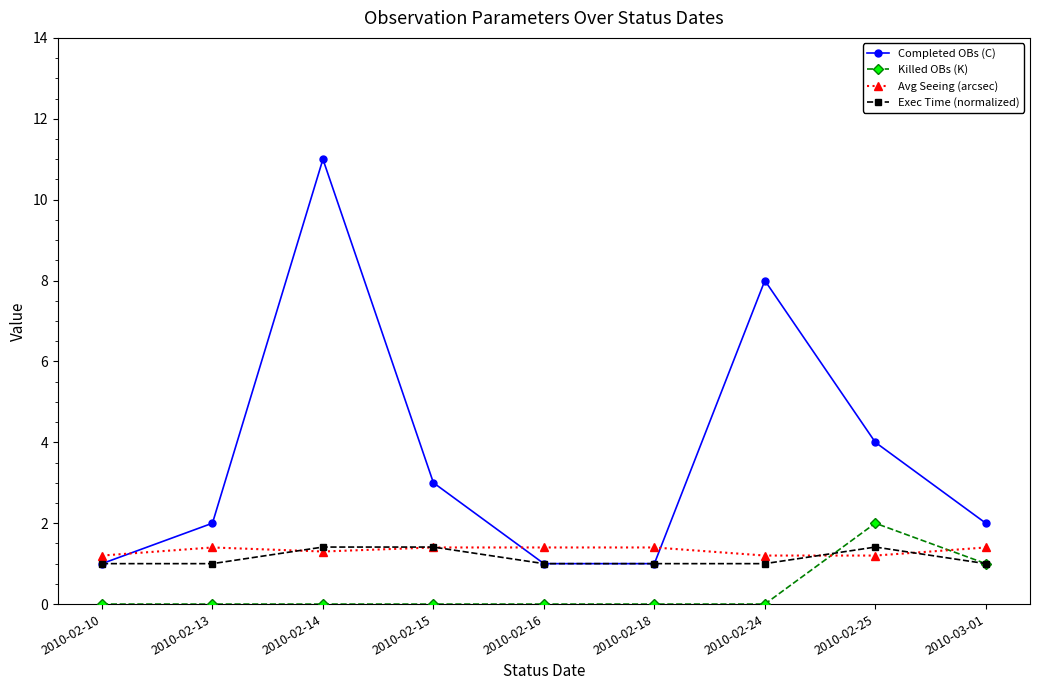

Reading left to right, transcribe all the data shown in this chart.

Completed OBs (C): 2010-02-10=1.0	2010-02-13=2.0	2010-02-14=11.0	2010-02-15=3.0	2010-02-16=1.0	2010-02-18=1.0	2010-02-24=8.0	2010-02-25=4.0	2010-03-01=2.0
Killed OBs (K): 2010-02-10=0.0	2010-02-13=0.0	2010-02-14=0.0	2010-02-15=0.0	2010-02-16=0.0	2010-02-18=0.0	2010-02-24=0.0	2010-02-25=2.0	2010-03-01=1.0
Avg Seeing (arcsec): 2010-02-10=1.2	2010-02-13=1.4	2010-02-14=1.3	2010-02-15=1.4	2010-02-16=1.4	2010-02-18=1.4	2010-02-24=1.2	2010-02-25=1.2	2010-03-01=1.4
Exec Time (normalized): 2010-02-10=1.0	2010-02-13=1.0	2010-02-14=1.4	2010-02-15=1.4	2010-02-16=1.0	2010-02-18=1.0	2010-02-24=1.0	2010-02-25=1.4	2010-03-01=1.0